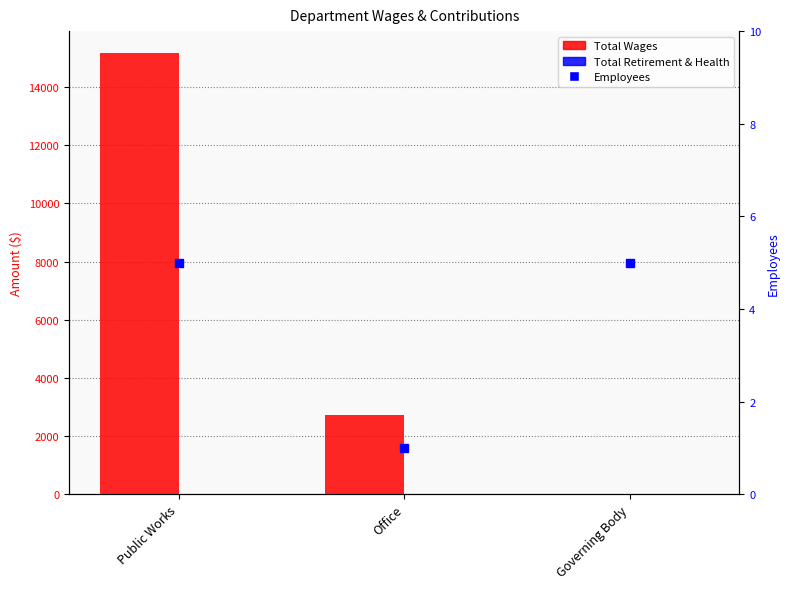

What is the label of the 1st bar from the left?

Public Works